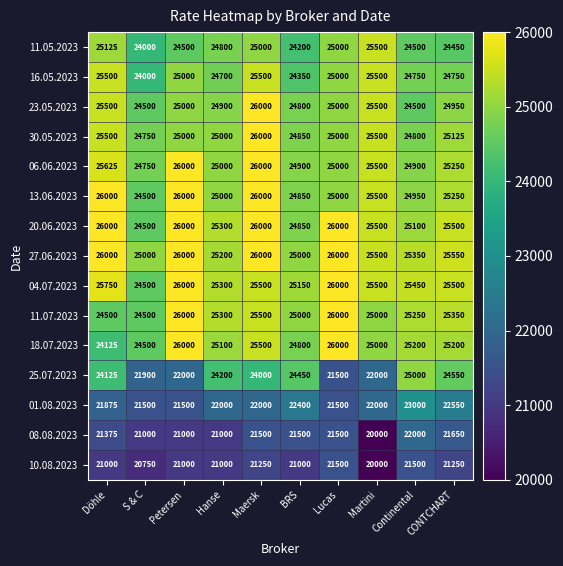

At which label does 30.05.2023 first exceed 25000?

Döhle